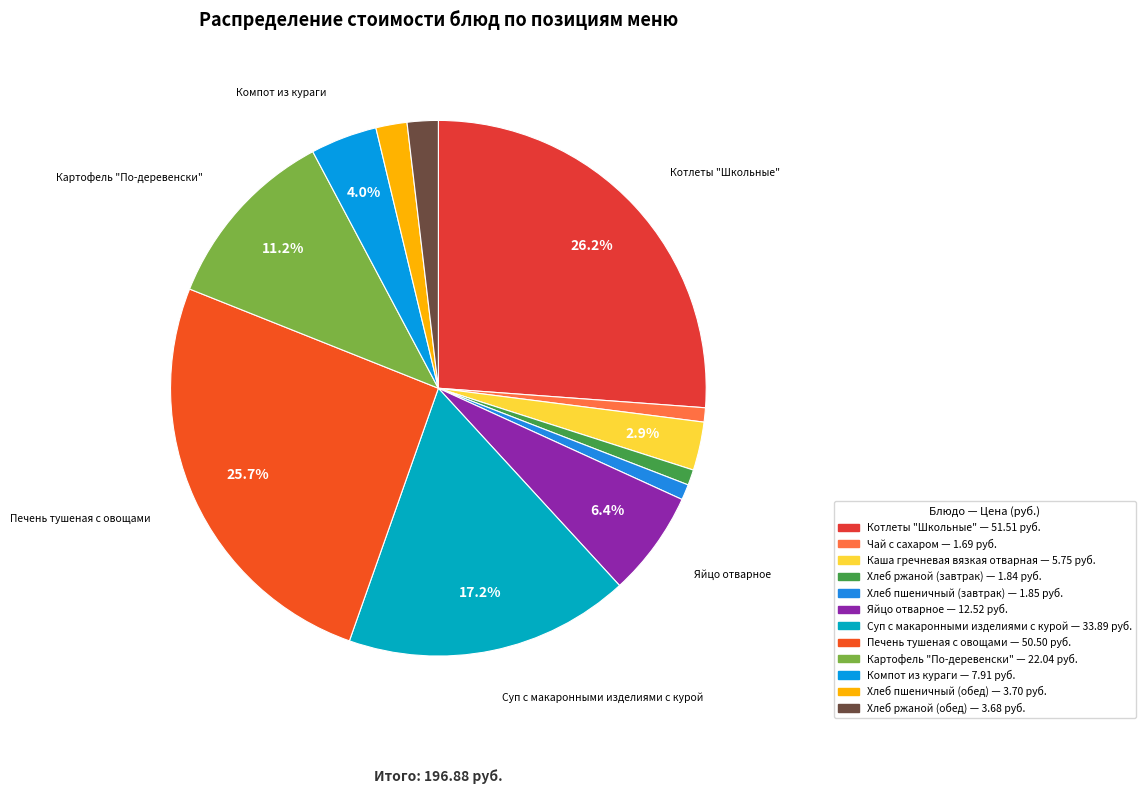

To the nearest percent, what is the difference between the largest and smallest slice percentages?

25%